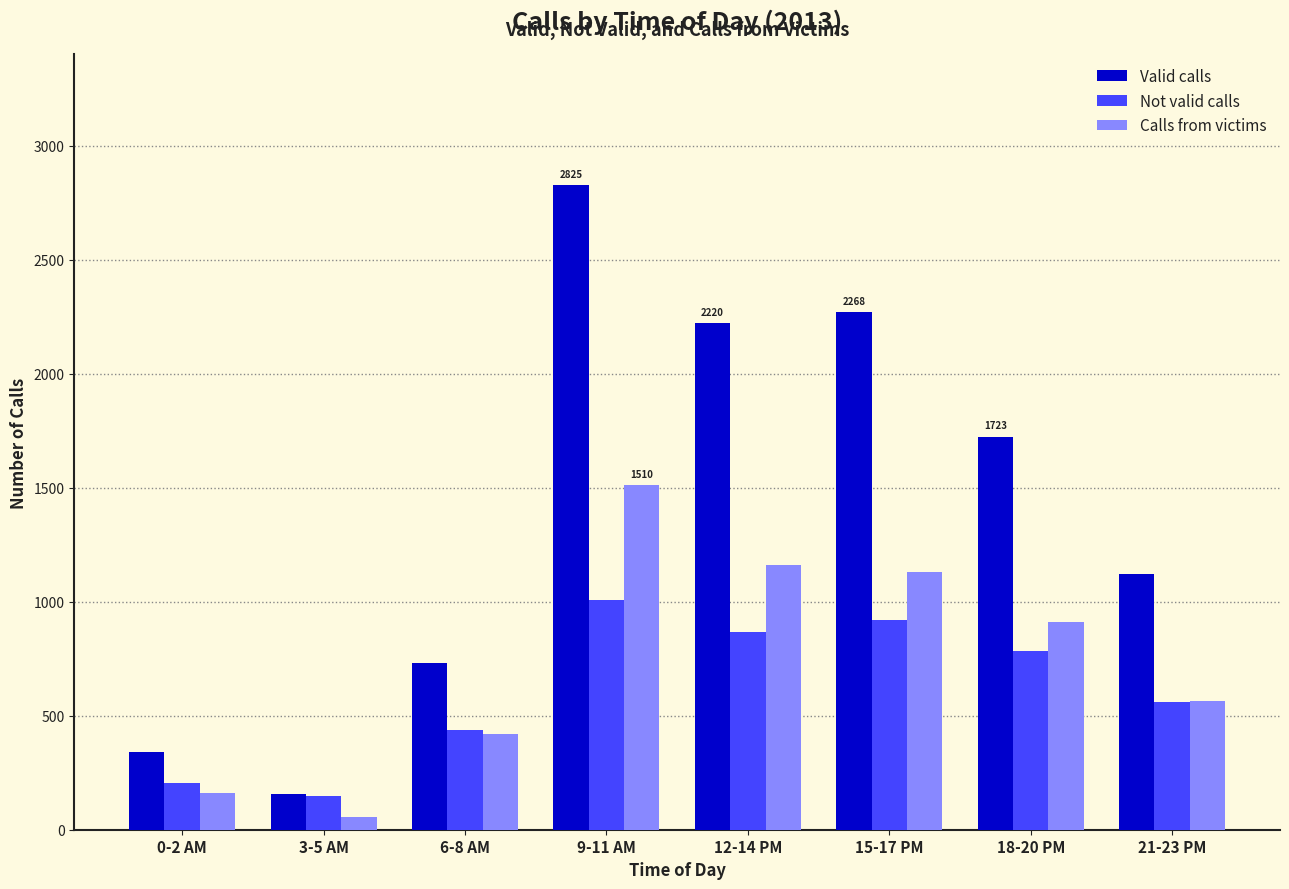

Which category has the lowest value in the Calls from victims series?

3-5 AM